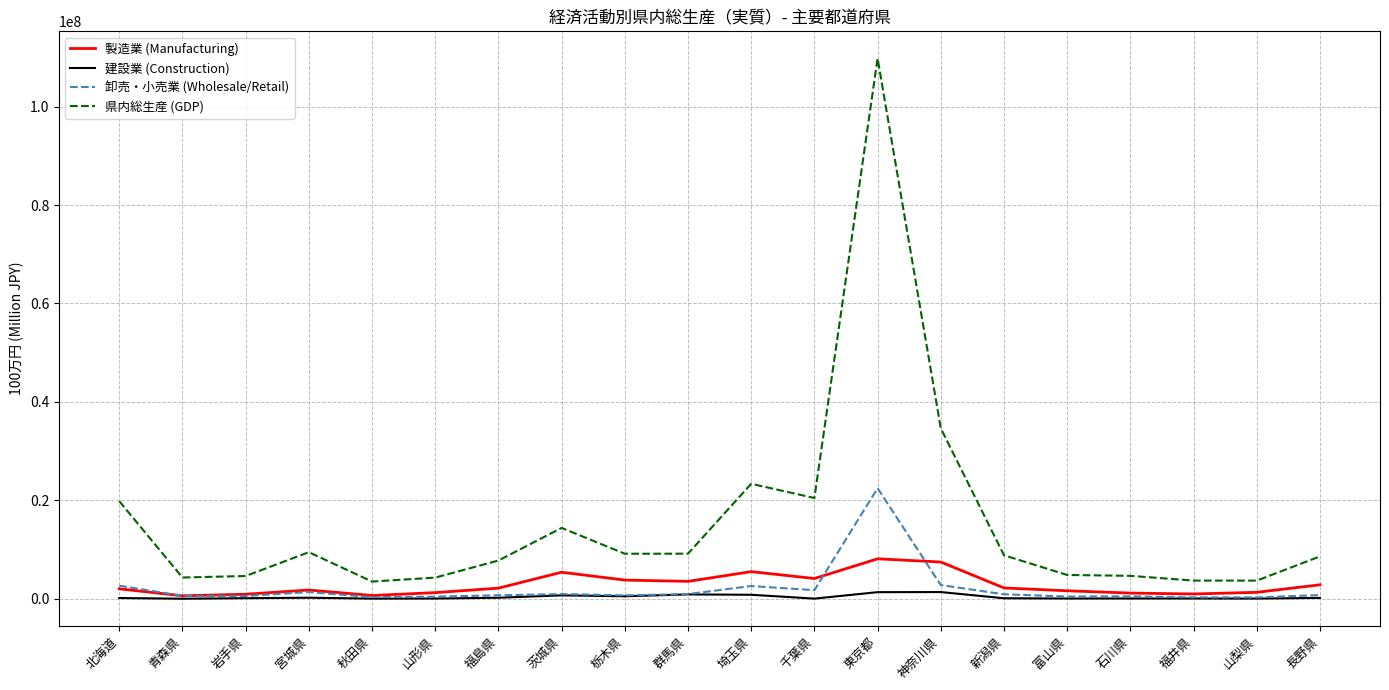

List the series in order of their peak value, highest first.

県内総生産 (GDP), 卸売・小売業 (Wholesale/Retail), 製造業 (Manufacturing), 建設業 (Construction)